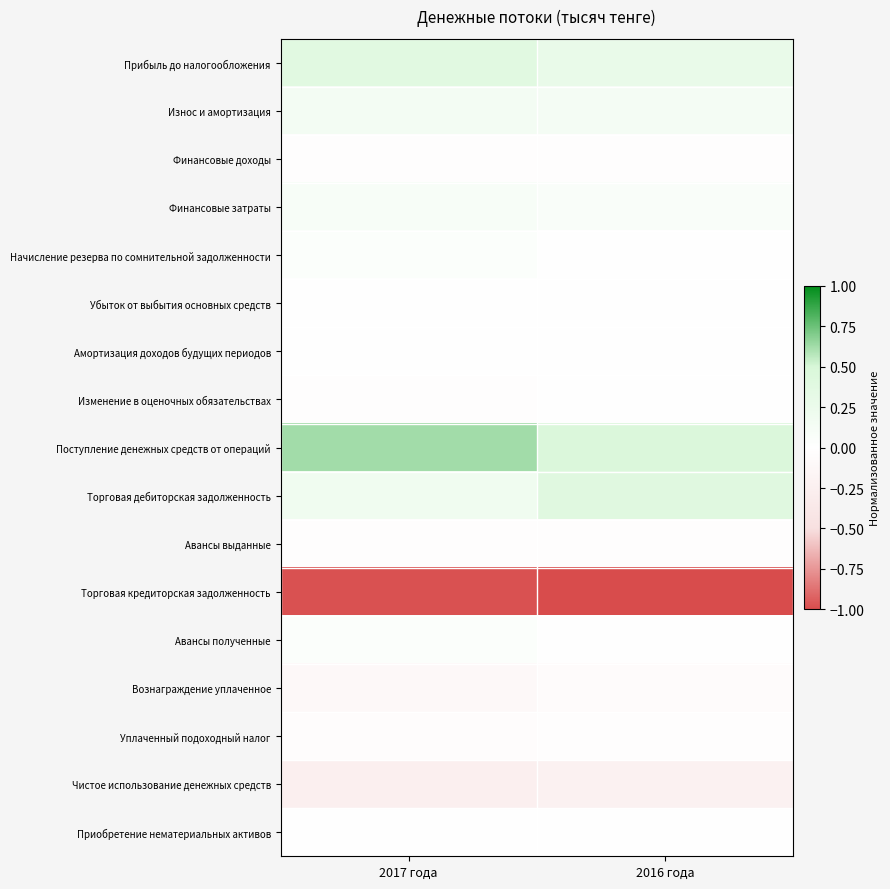

Reading right to left, transcribe all the data shown in this chart.

Прибыль до налогообложения: 2016 года=0.3	2017 года=0.4
Износ и амортизация: 2016 года=0.1	2017 года=0.1
Финансовые доходы: 2016 года=-0.0	2017 года=-0.0
Финансовые затраты: 2016 года=0.1	2017 года=0.1
Начисление резерва по сомнительной задолженности: 2016 года=0.0	2017 года=0.0
Убыток от выбытия основных средств: 2016 года=0.0	2017 года=0.0
Амортизация доходов будущих периодов: 2016 года=-0.0	2017 года=-0.0
Изменение в оценочных обязательствах: 2016 года=-0.0	2017 года=-0.0
Поступление денежных средств от операций: 2016 года=0.5	2017 года=0.6
Торговая дебиторская задолженность: 2016 года=0.4	2017 года=0.2
Авансы выданные: 2016 года=-0.0	2017 года=-0.0
Торговая кредиторская задолженность: 2016 года=-1.0	2017 года=-1.0
Авансы полученные: 2016 года=-0.0	2017 года=0.0
Вознаграждение уплаченное: 2016 года=-0.1	2017 года=-0.1
Уплаченный подоходный налог: 2016 года=-0.0	2017 года=-0.0
Чистое использование денежных средств: 2016 года=-0.2	2017 года=-0.3
Приобретение нематериальных активов: 2016 года=-0.0	2017 года=-0.0